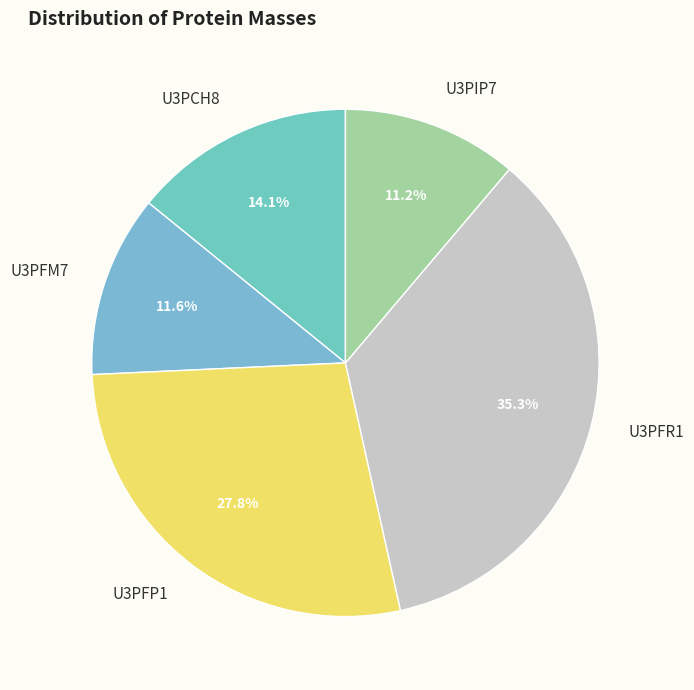

Is there any slice that represents more than half of the pie?

No